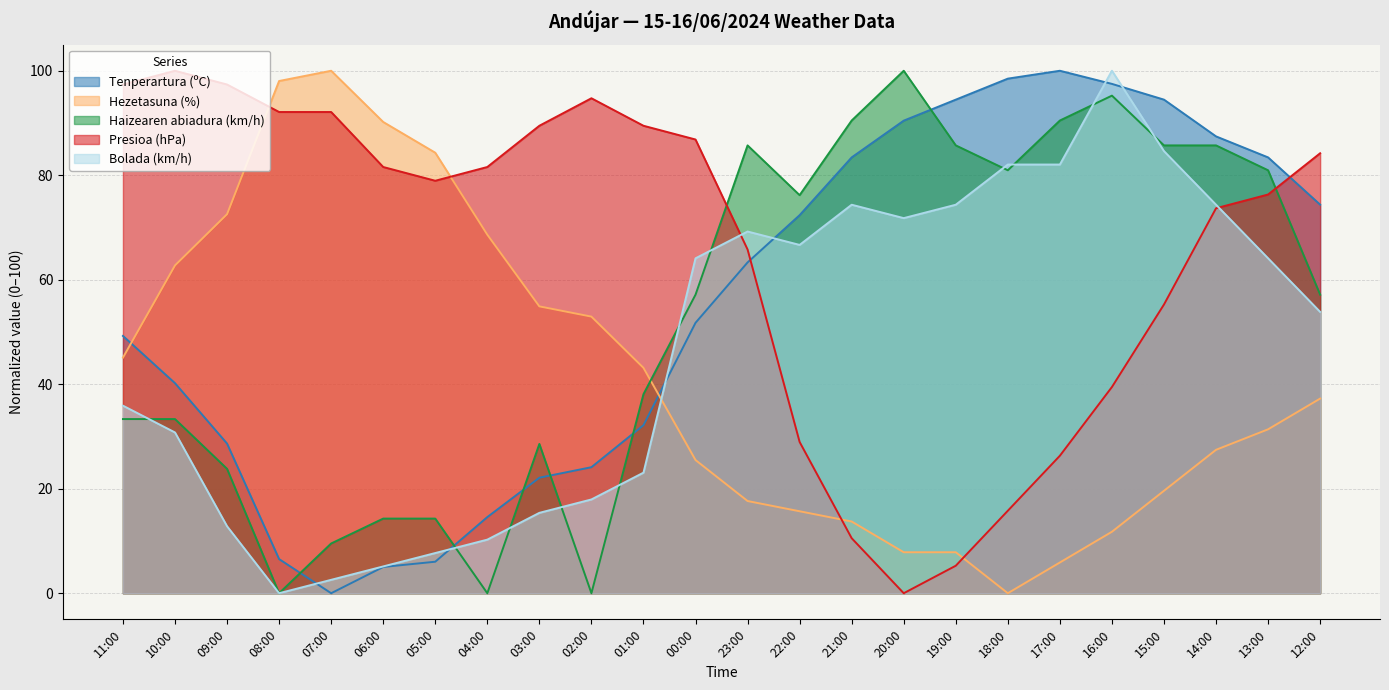

Reading right to left, extract all data points from this chart.

Tenperartura (ºC): 74.4	83.4	87.4	94.5	97.5	100.0	98.5	94.5	90.5	83.4	72.4	63.3	51.8	32.2	24.1	22.1	14.6	6.0	5.0	0.0	6.5	28.6	40.2	49.2
Hezetasuna (%): 37.3	31.4	27.5	19.6	11.8	5.9	0.0	7.8	7.8	13.7	15.7	17.6	25.5	43.1	52.9	54.9	68.6	84.3	90.2	100.0	98.0	72.5	62.7	45.1
Haizearen abiadura (km/h): 57.1	81.0	85.7	85.7	95.2	90.5	81.0	85.7	100.0	90.5	76.2	85.7	57.1	38.1	0.0	28.6	0.0	14.3	14.3	9.5	0.0	23.8	33.3	33.3
Presioa (hPa): 84.2	76.3	73.7	55.3	39.5	26.3	15.8	5.3	0.0	10.5	28.9	65.8	86.8	89.5	94.7	89.5	81.6	78.9	81.6	92.1	92.1	97.4	100.0	97.4
Bolada (km/h): 53.8	64.1	74.4	84.6	100.0	82.1	82.1	74.4	71.8	74.4	66.7	69.2	64.1	23.1	17.9	15.4	10.3	7.7	5.1	2.6	0.0	12.8	30.8	35.9